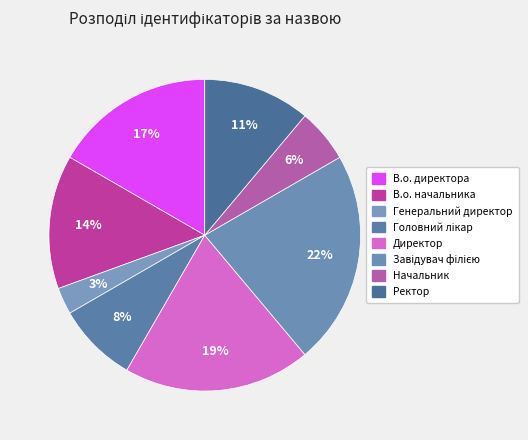

Approximately how many times larger is the value at Завідувач філією compared to Головний лікар?

2.7